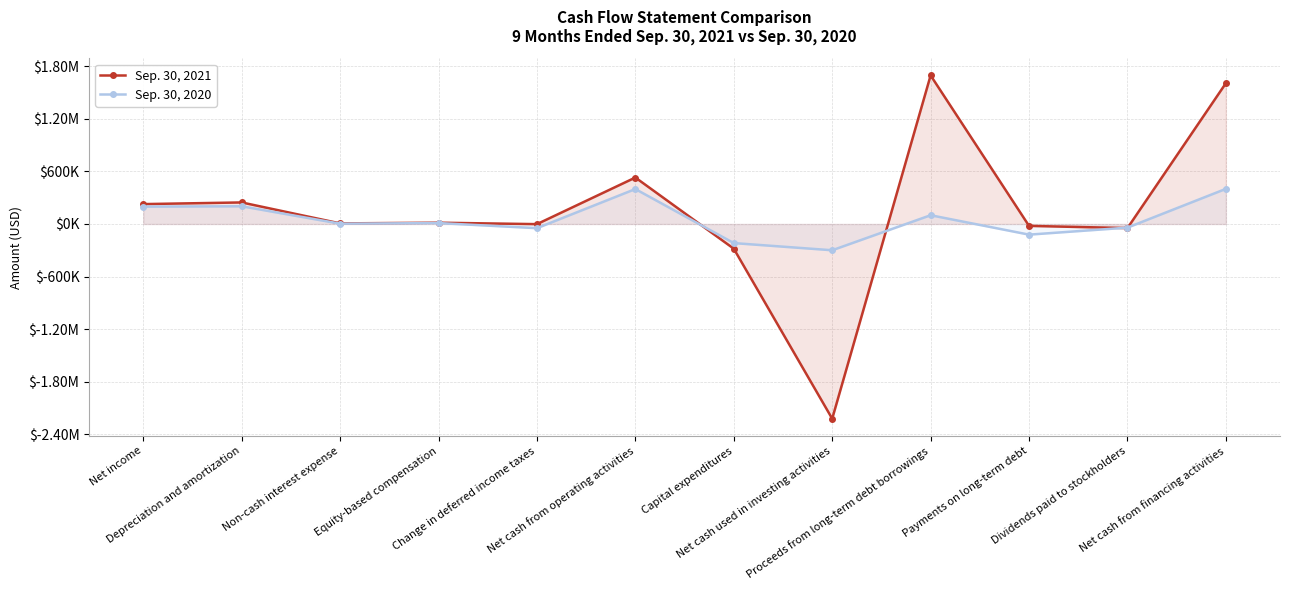

Which category has the lowest value in the Sep. 30, 2020 series?

Net cash used in investing activities